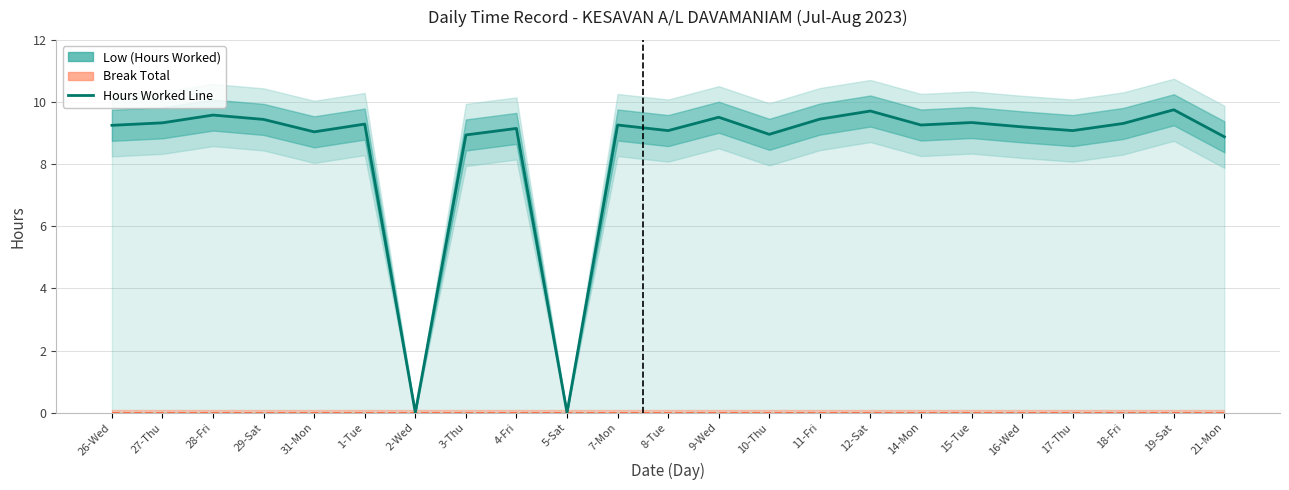

How many data points are above 9?

18